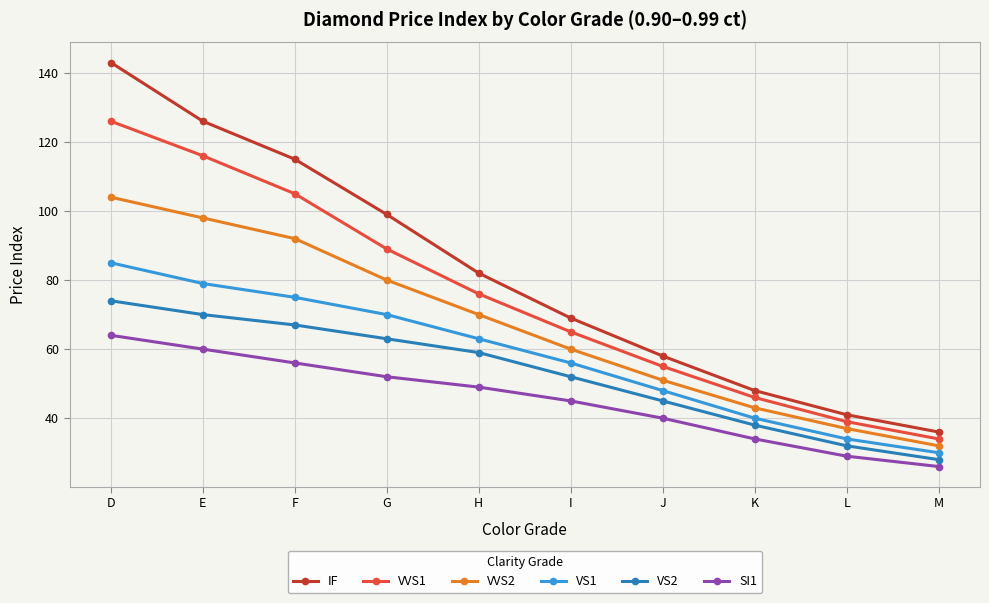

Which category has the lowest value across all series?

M